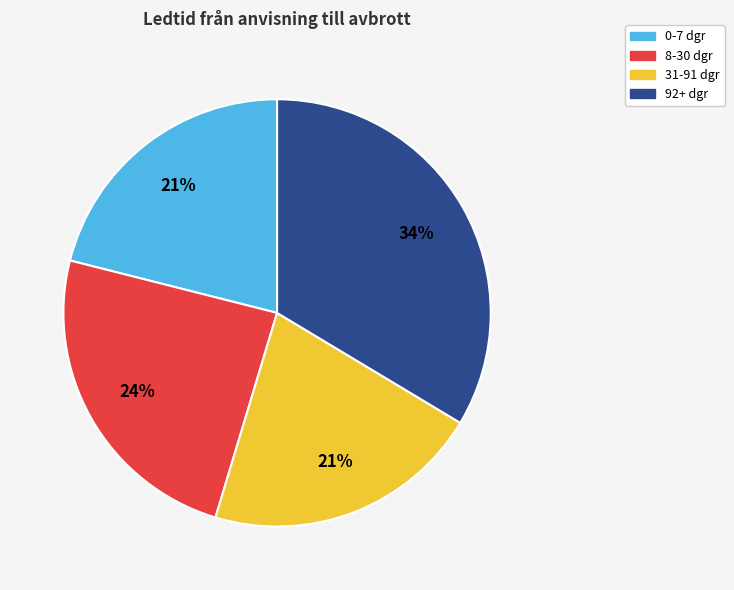

Is there a majority slice in this chart?

No